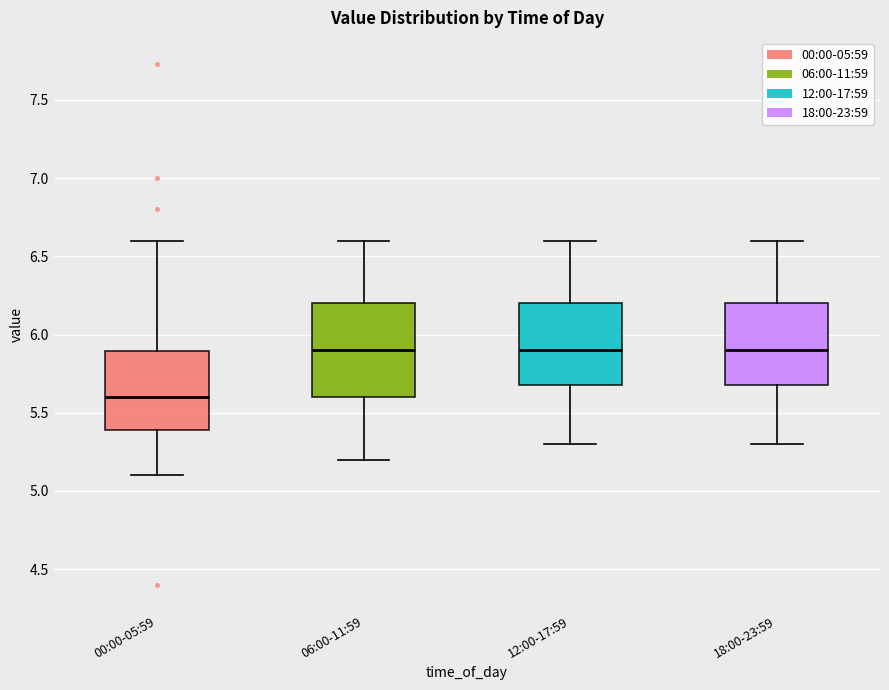

Reading left to right, transcribe this box plot: for each box, give where its median line is, the range the box spans, and where its two whiskers end, as read against the y-axis. The values are not printed on the chart, so give them approximately, as read against the axis.

00:00-05:59: median 5.6, box 5.4 to 5.9, whiskers 5.1 to 6.6
06:00-11:59: median 5.9, box 5.6 to 6.2, whiskers 5.2 to 6.6
12:00-17:59: median 5.9, box 5.7 to 6.2, whiskers 5.3 to 6.6
18:00-23:59: median 5.9, box 5.7 to 6.2, whiskers 5.3 to 6.6